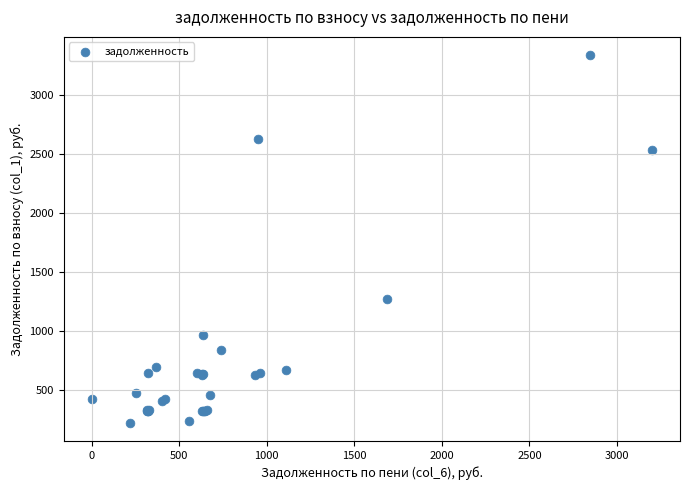

What Y value in the scatter plot is closest to 1776?

1266.0